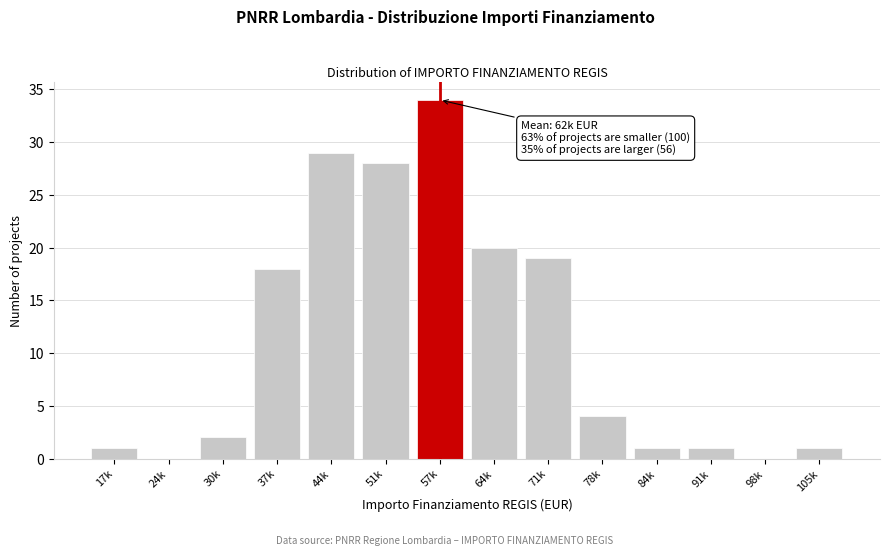

Reading left to right, extract all data points from this chart.

17k=1	24k=0	30k=2	37k=18	44k=29	51k=28	57k=34	64k=20	71k=19	78k=4	84k=1	91k=1	98k=0	105k=1